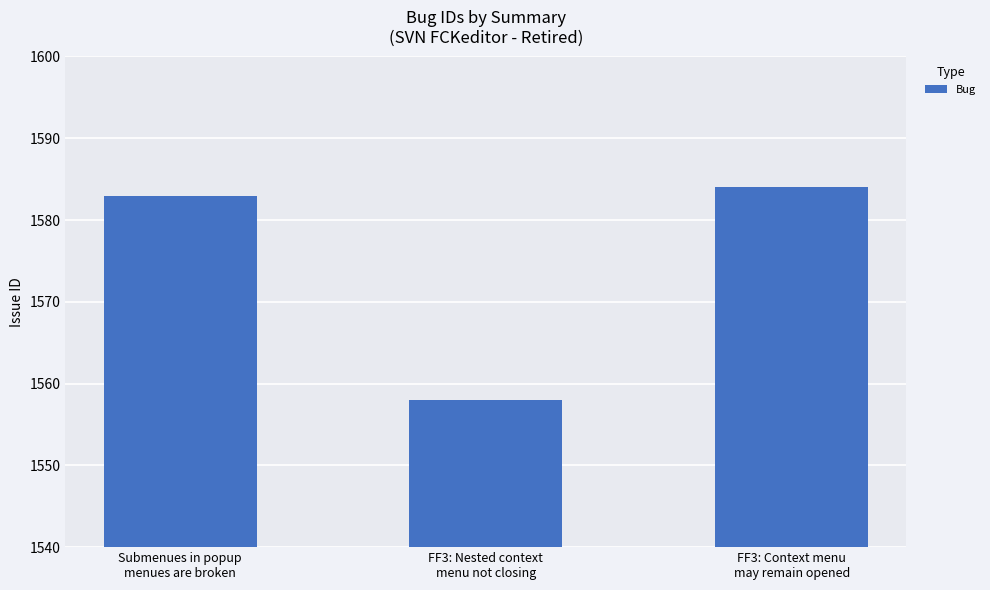

Rank the categories by value from lowest to highest.

FF3: Nested context
menu not closing, Submenues in popup
menues are broken, FF3: Context menu
may remain opened